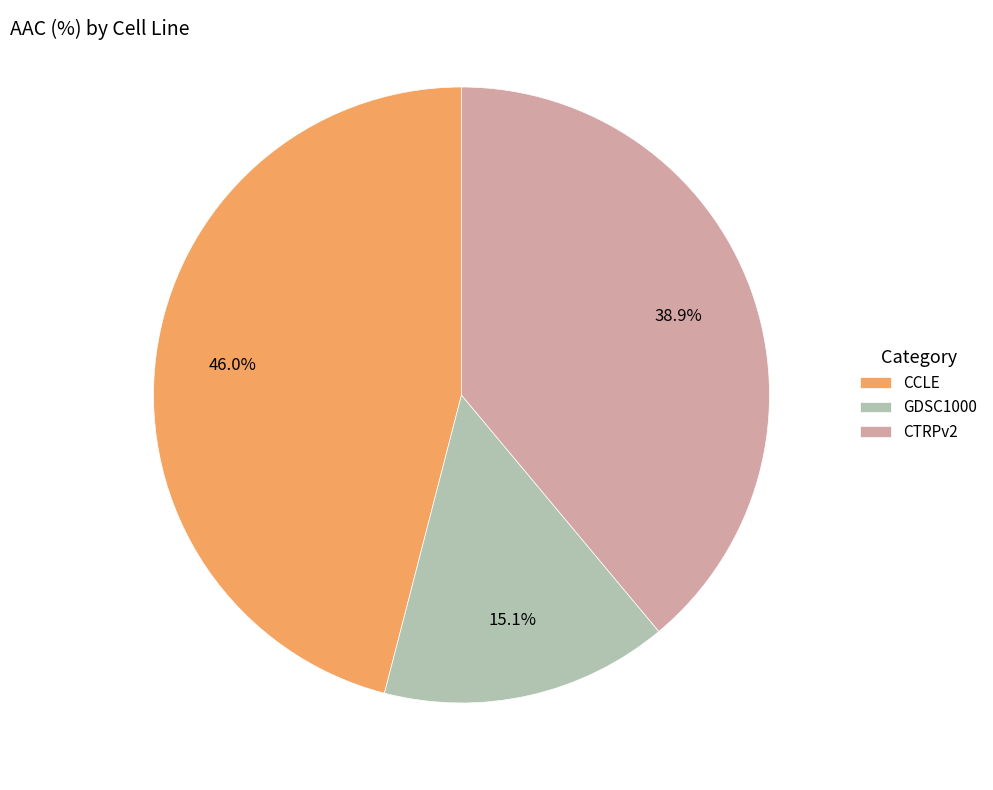

Count the number of slices in the pie.

3